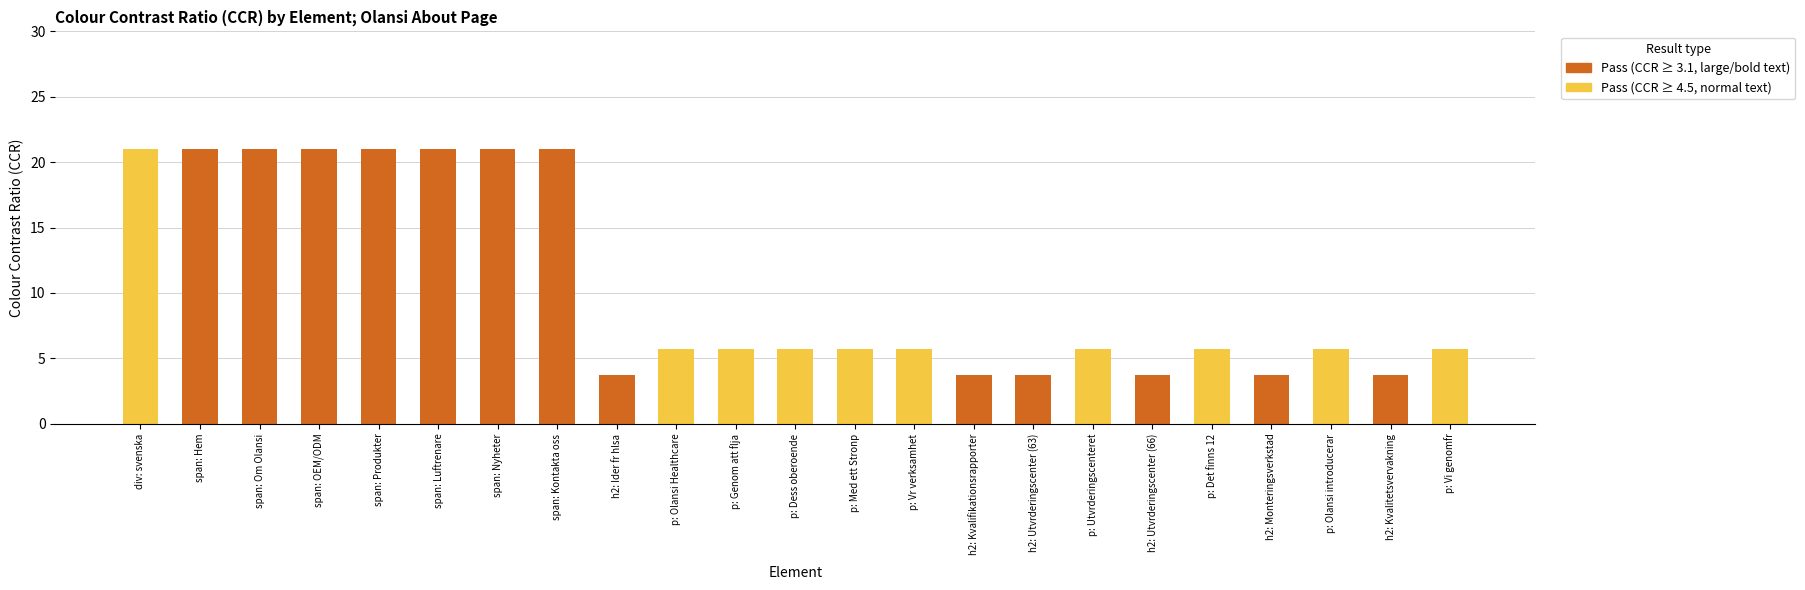

What is the total value across all series at p: Vr verksamhet?

5.7